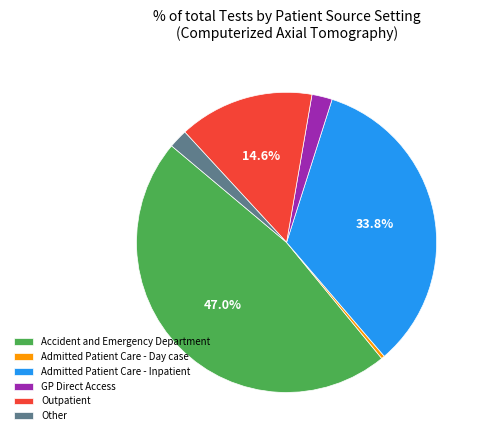

Which category has the smallest portion of the pie?

Admitted Patient Care - Day case